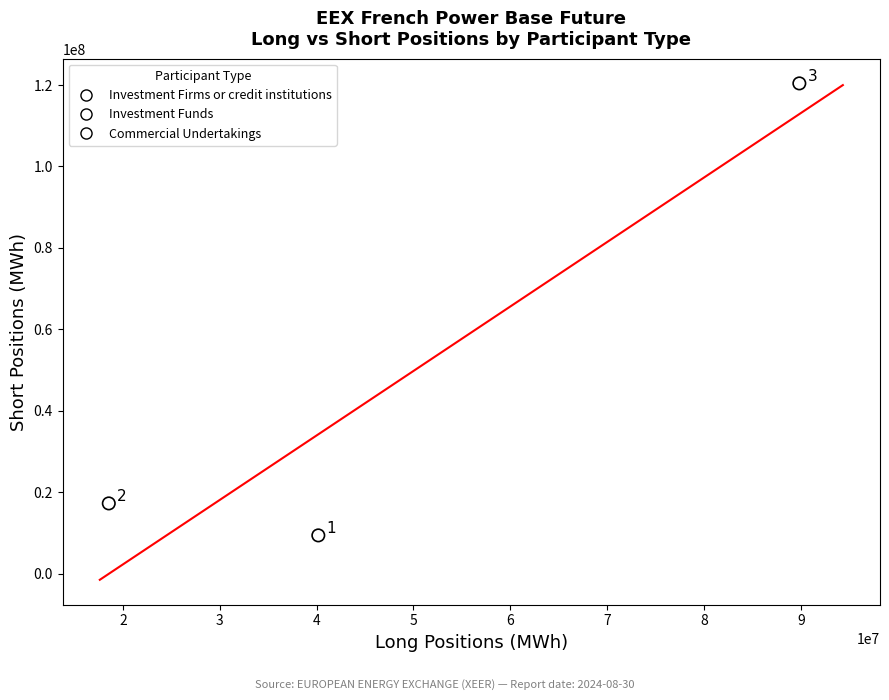

What Y value in the scatter plot is closest to 64865755?

17215423